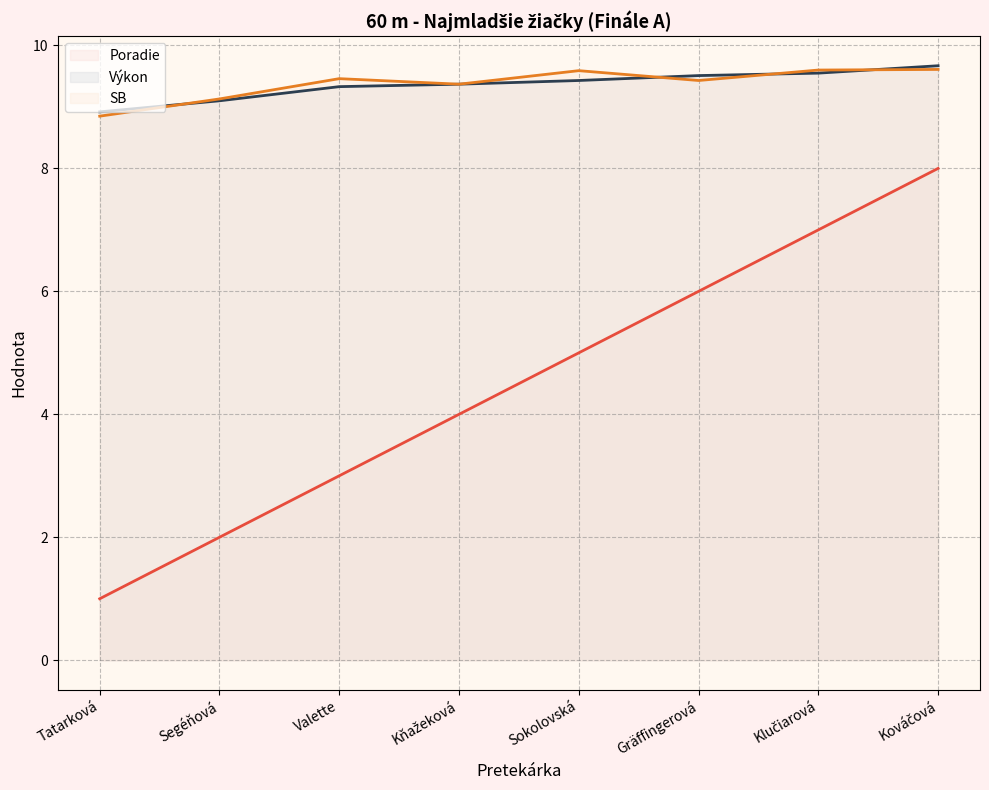

What is the average value of the SB (line) series?

9.4